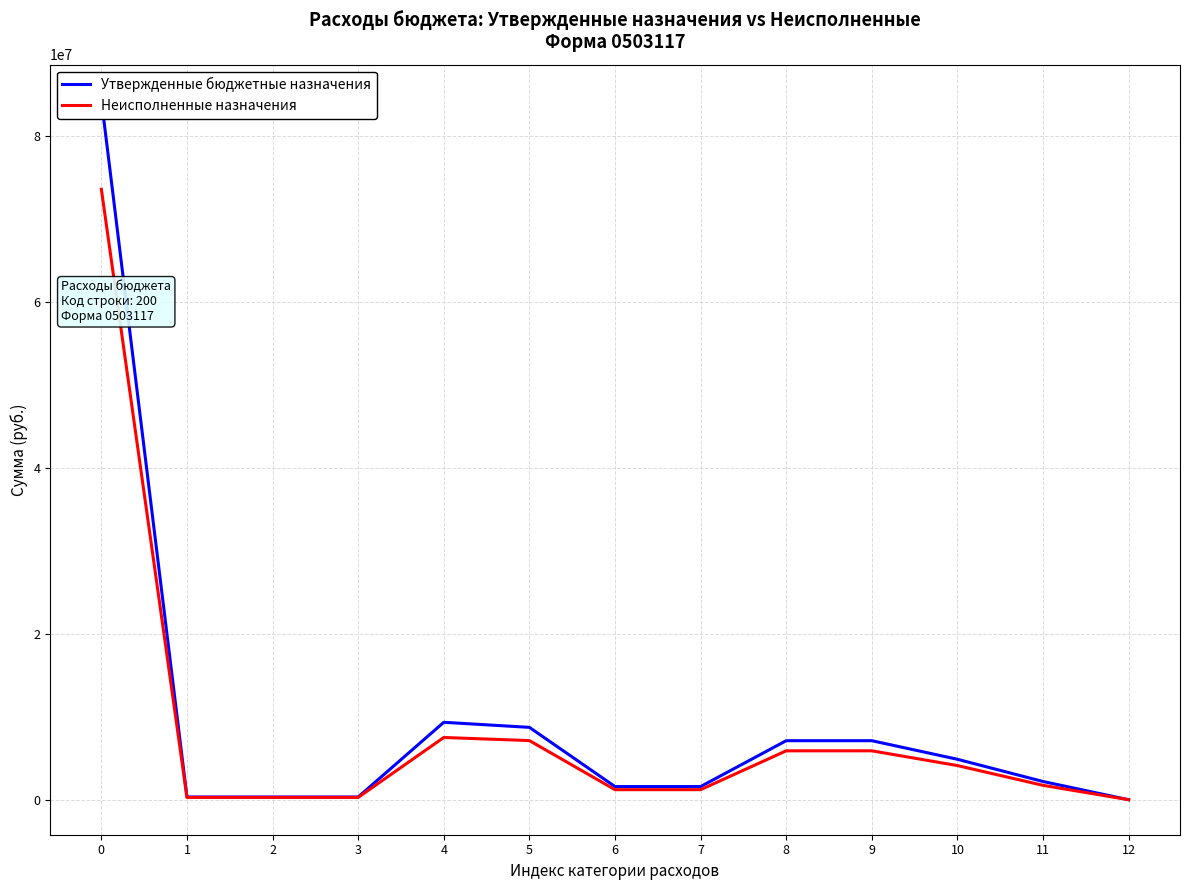

Reading left to right, transcribe all the data shown in this chart.

Утвержденные бюджетные назначения: 84358706.6	351000.0	351000.0	351000.0	9349193.8	8738987.5	1607000.0	1607000.0	7131987.5	7131987.5	4893000.0	2216987.5	22000.0
Неисполненные назначения: 73569570.4	301601.2	301601.2	301601.2	7520282.3	7144976.7	1231868.3	1231868.3	5913108.3	5913108.3	4136440.5	1754667.9	22000.0